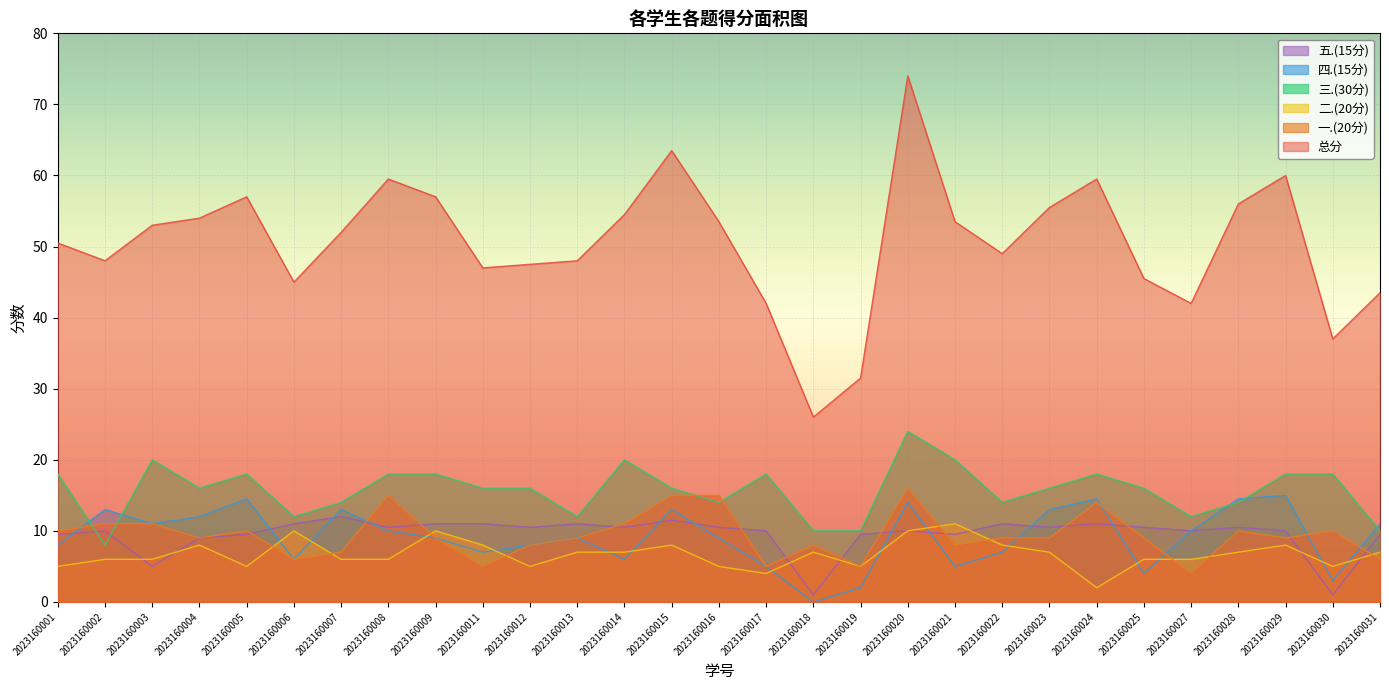

Count the 三.(30分) values in the range 14 to 18.

18